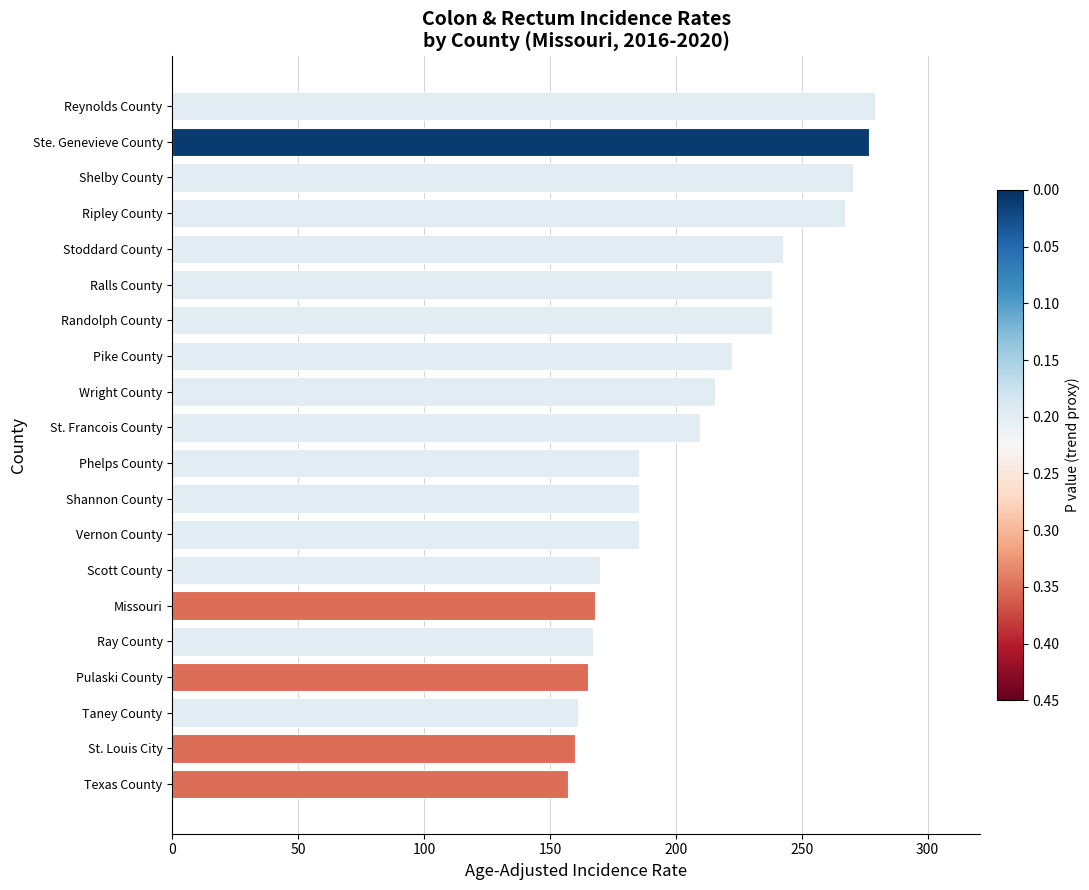

The value at St. Francois County is 60.2. True or false?

False